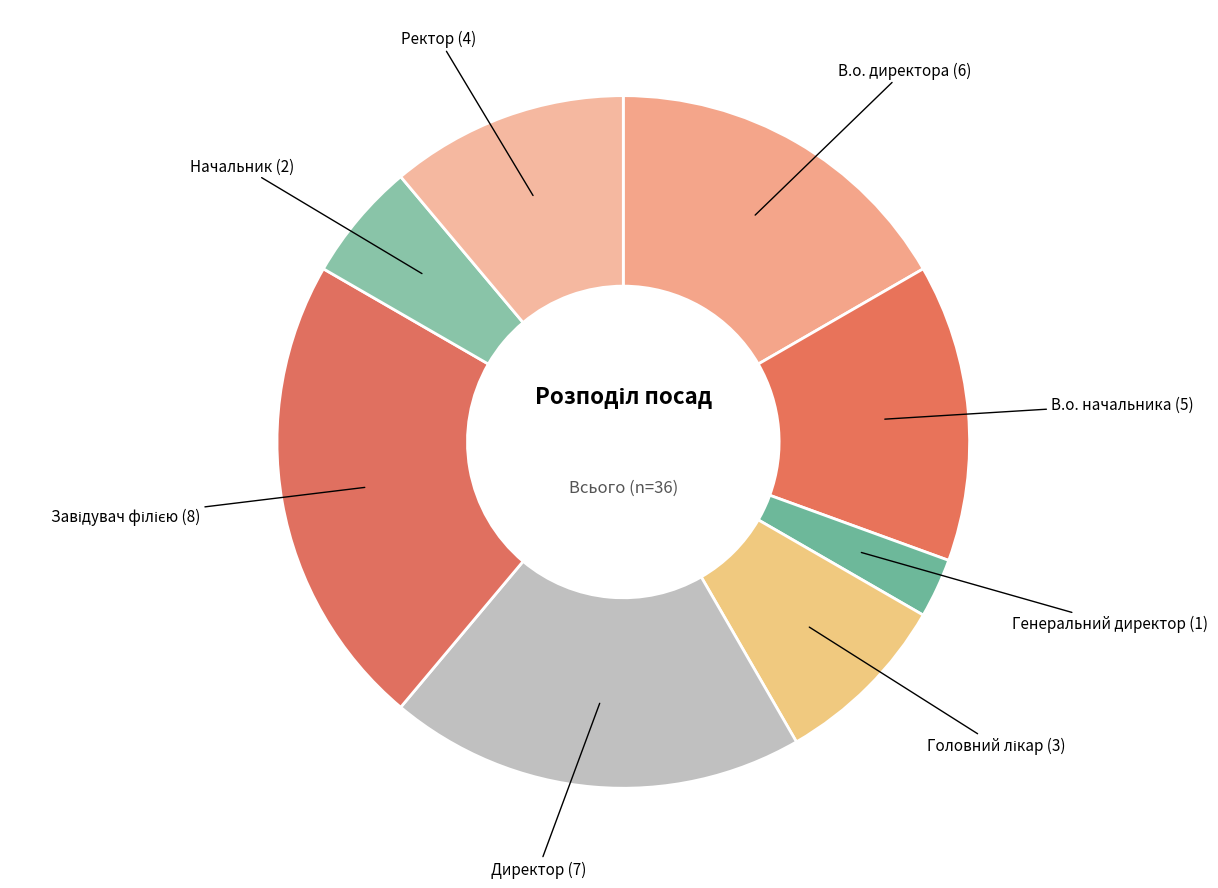

How many slices are in this pie chart?

8